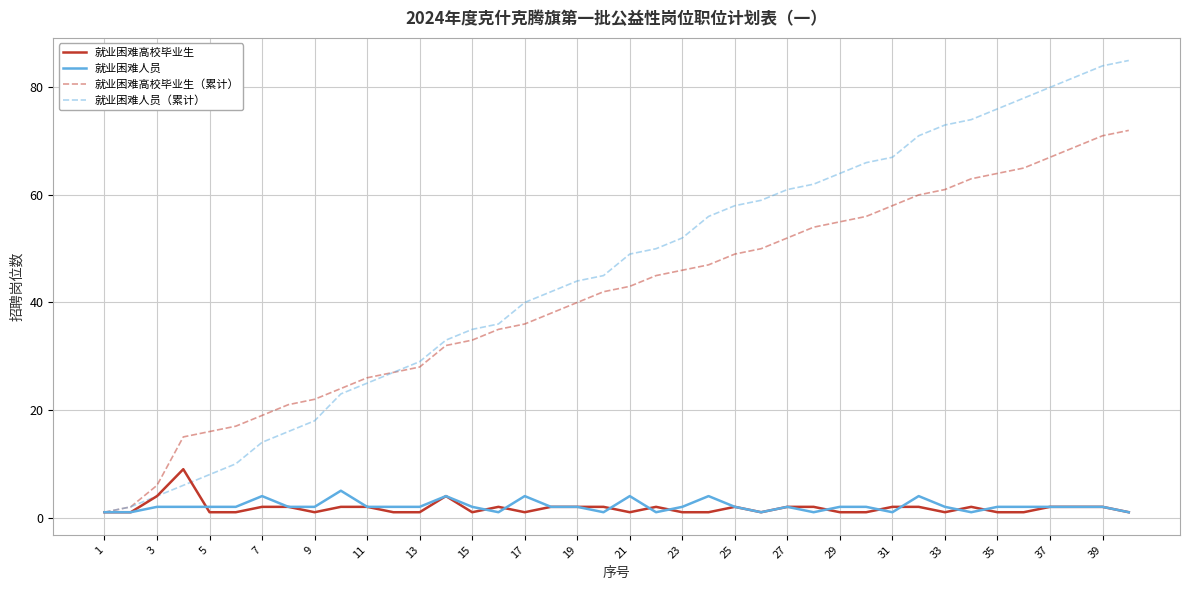

Which series has the largest total across all categories?

就业困难人员（累计）